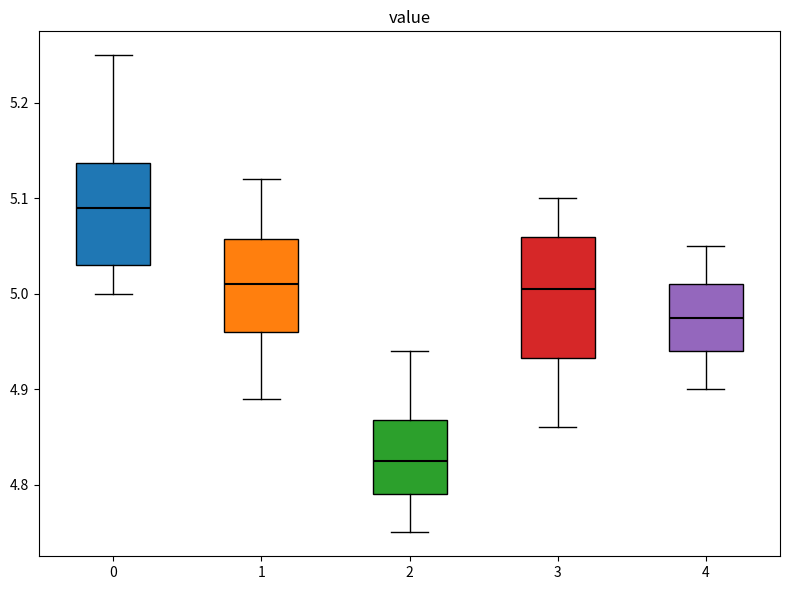

Where does the lower whisker of the box at x = 0 end on the y-axis? The values are not printed on the chart, so give them approximately, as read against the axis.

5.00